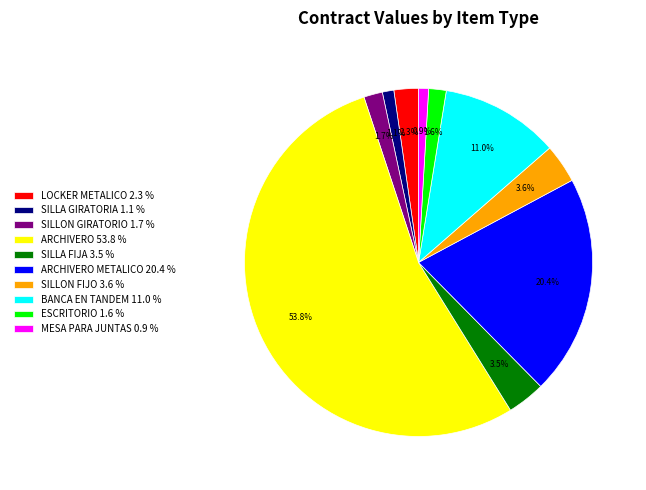

Does ARCHIVERO 53.8 % account for over 50% of the chart?

Yes